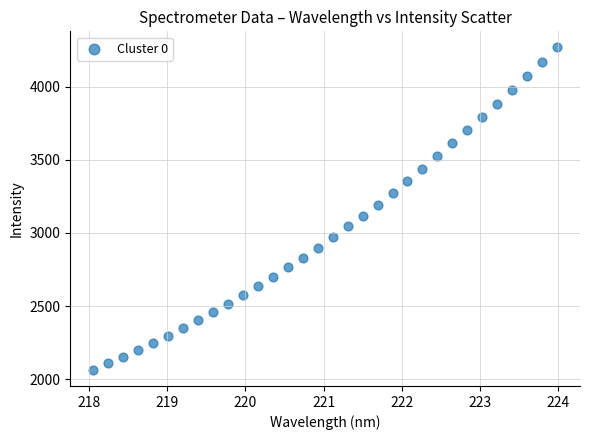

What is the range of X values (max minus min)?

5.9